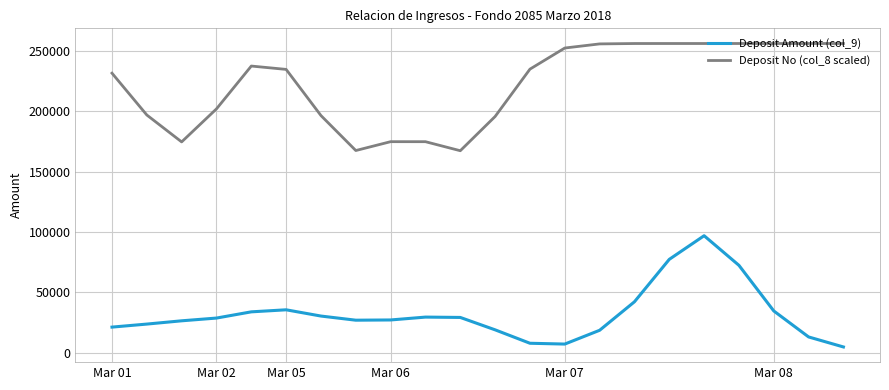

True or false: Deposit No (col_8 scaled) and Deposit Amount (col_9) intersect in this chart.

False